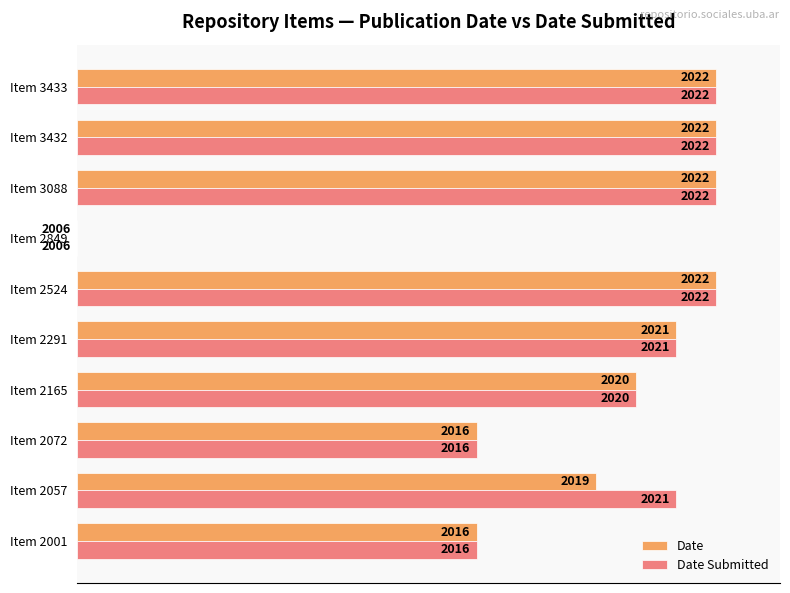

What are all the series names shown in the legend?

Date, Date Submitted